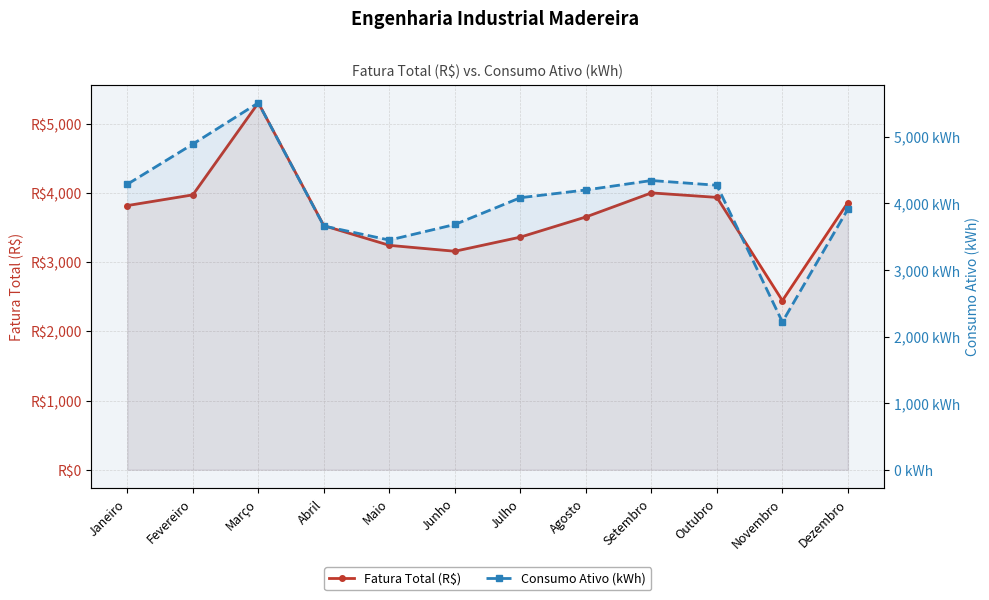

Where do Consumo Ativo (kWh) and Fatura Total (R$) first cross each other?

Outubro and Novembro